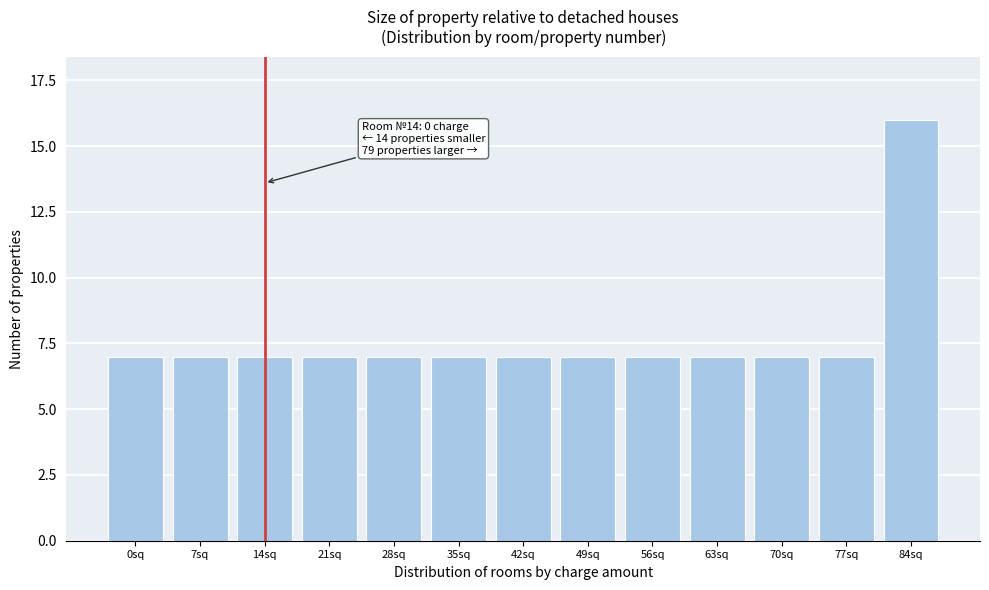

Reading left to right, what are all the values shown in this chart?

7	7	7	7	7	7	7	7	7	7	7	7	16